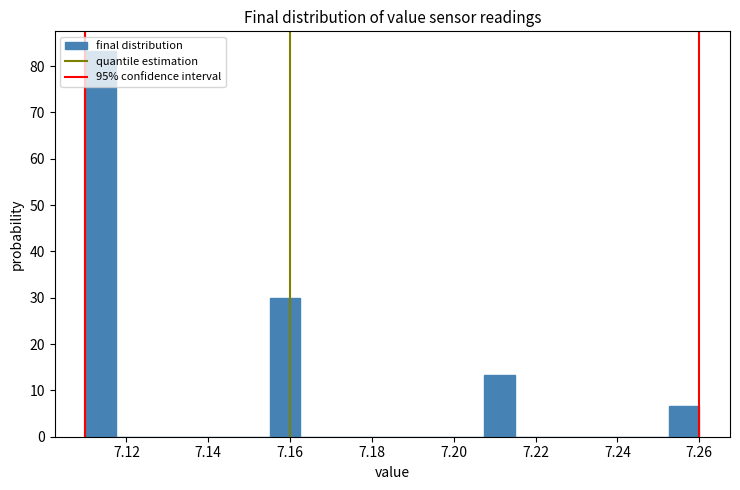

Read against the x-axis, roughly where is the centre of the tallest bar?

7.114